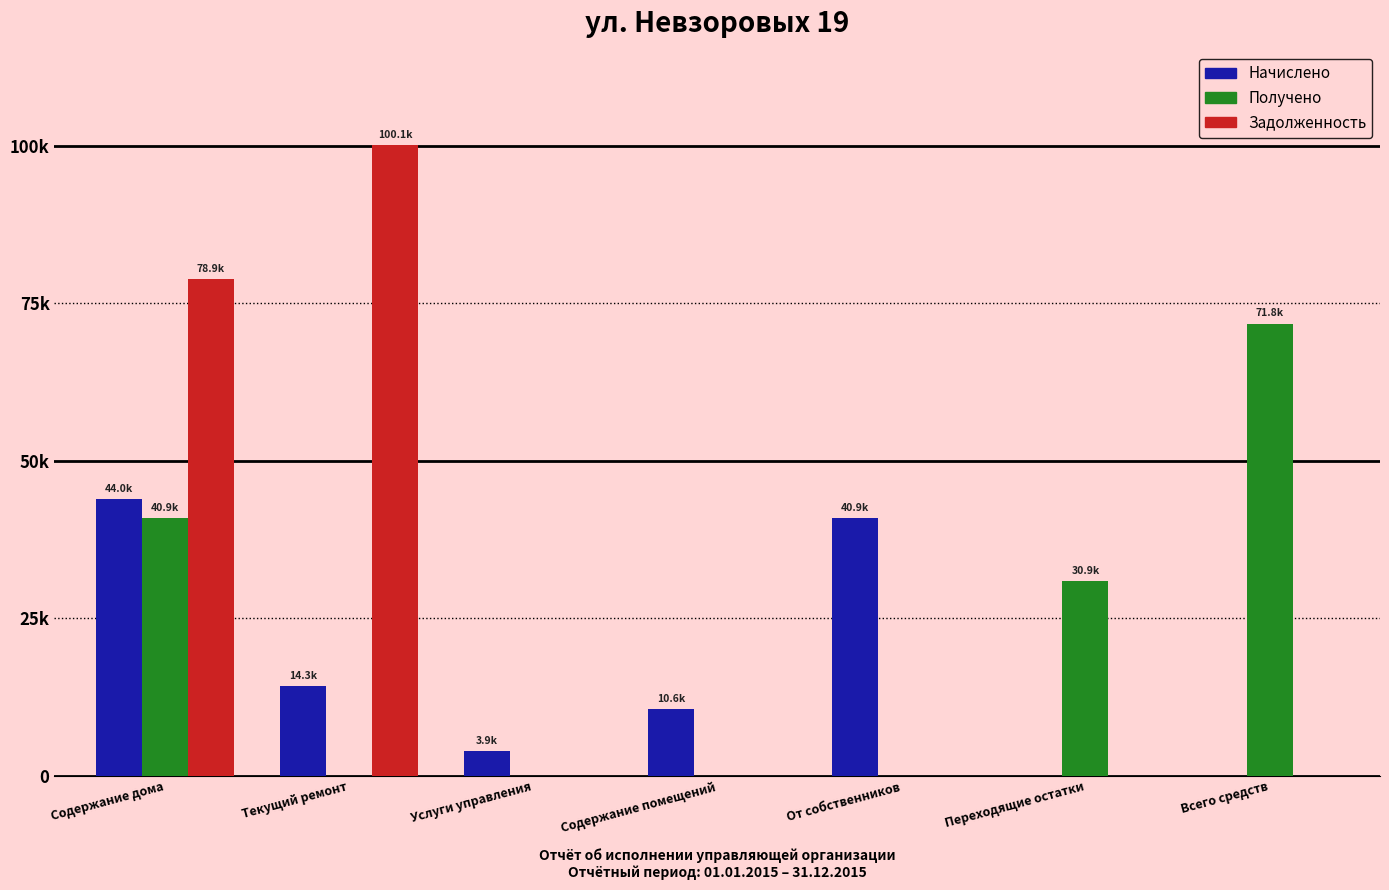

Are the bars horizontal?

No